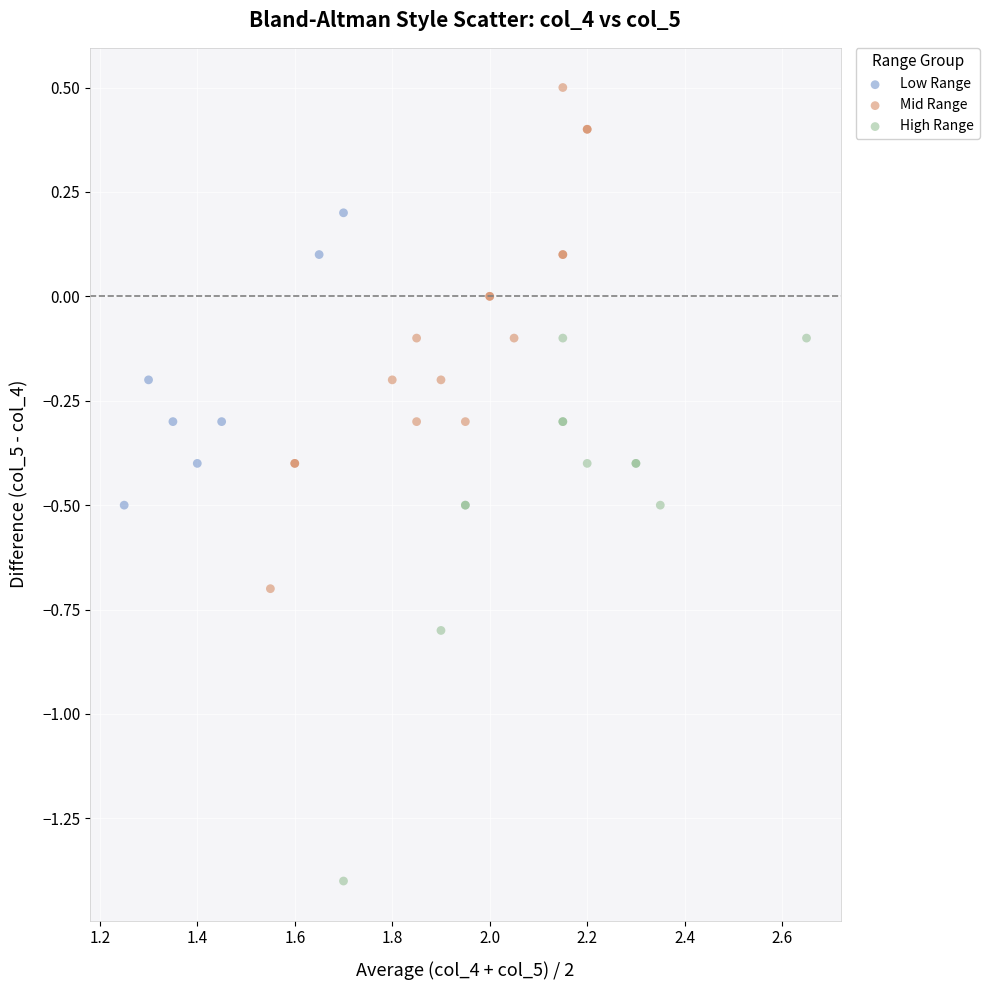

Which series reaches the minimum Y coordinate?

High Range